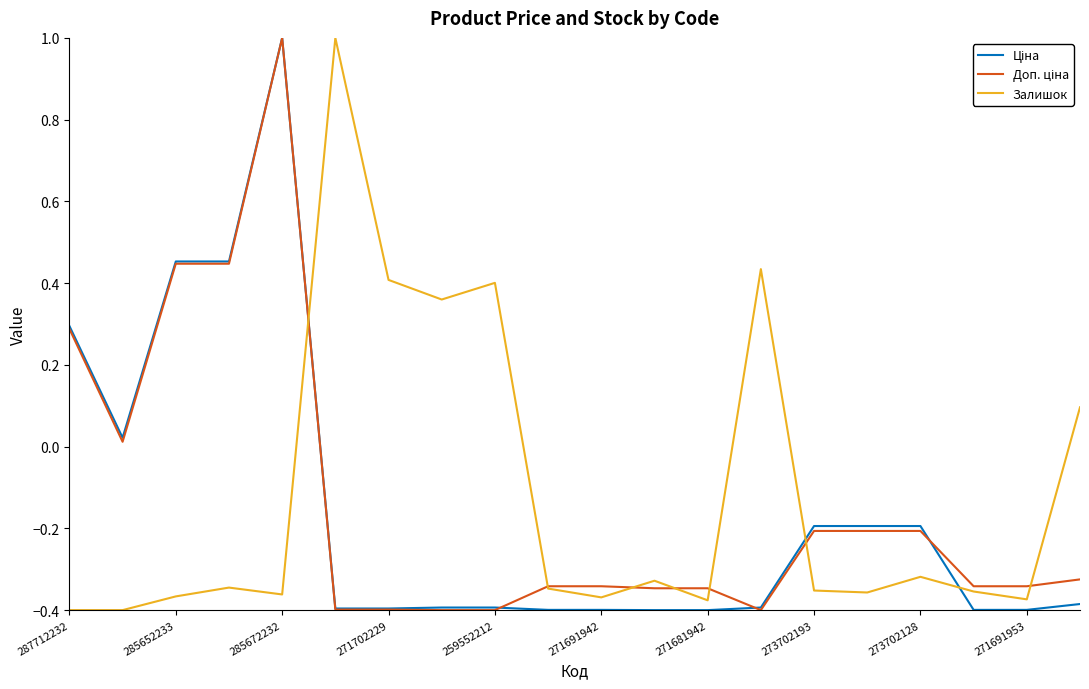

Which series has the largest total across all categories?

Залишок